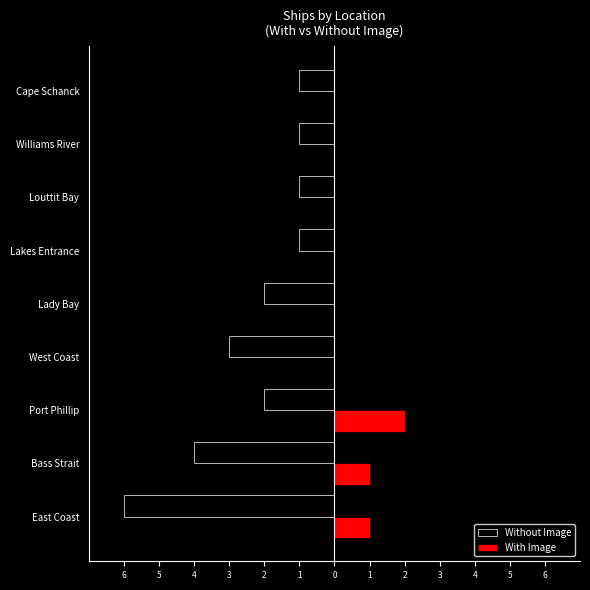

What are all the series names shown in the legend?

Without Image, With Image